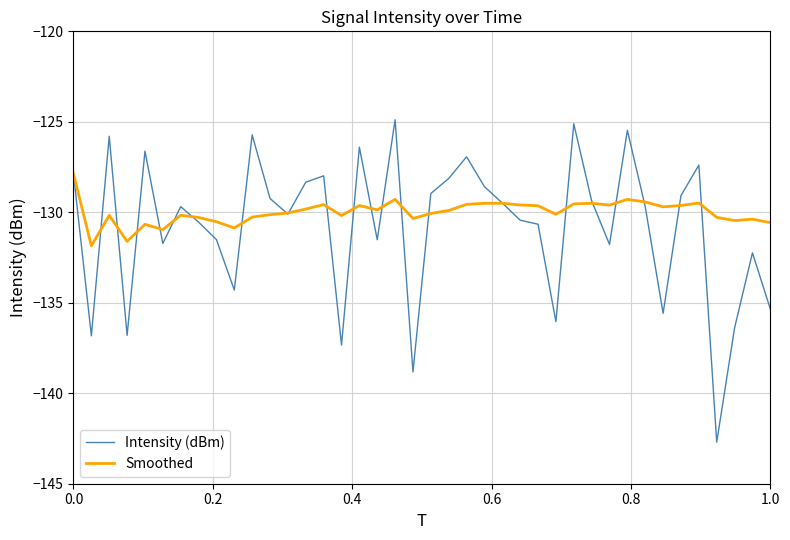

Rank the series by their maximum value, from lowest to highest.

Smoothed, Intensity (dBm)